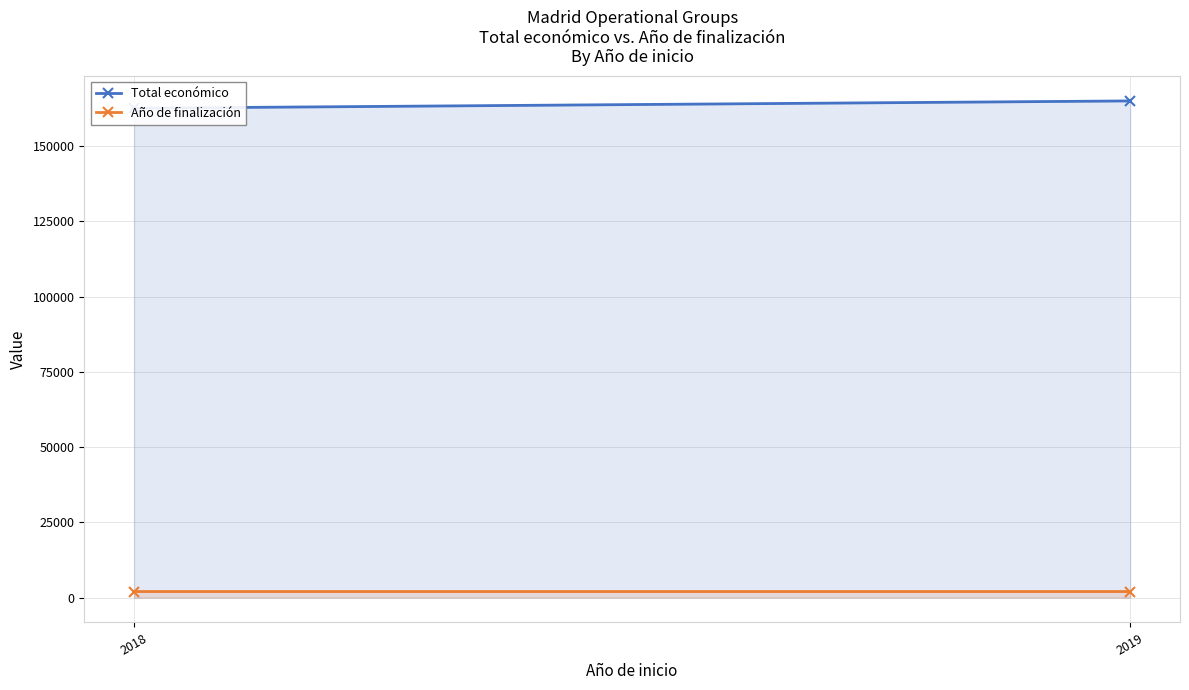

What are all the series names shown in the legend?

Total económico, Año de finalización